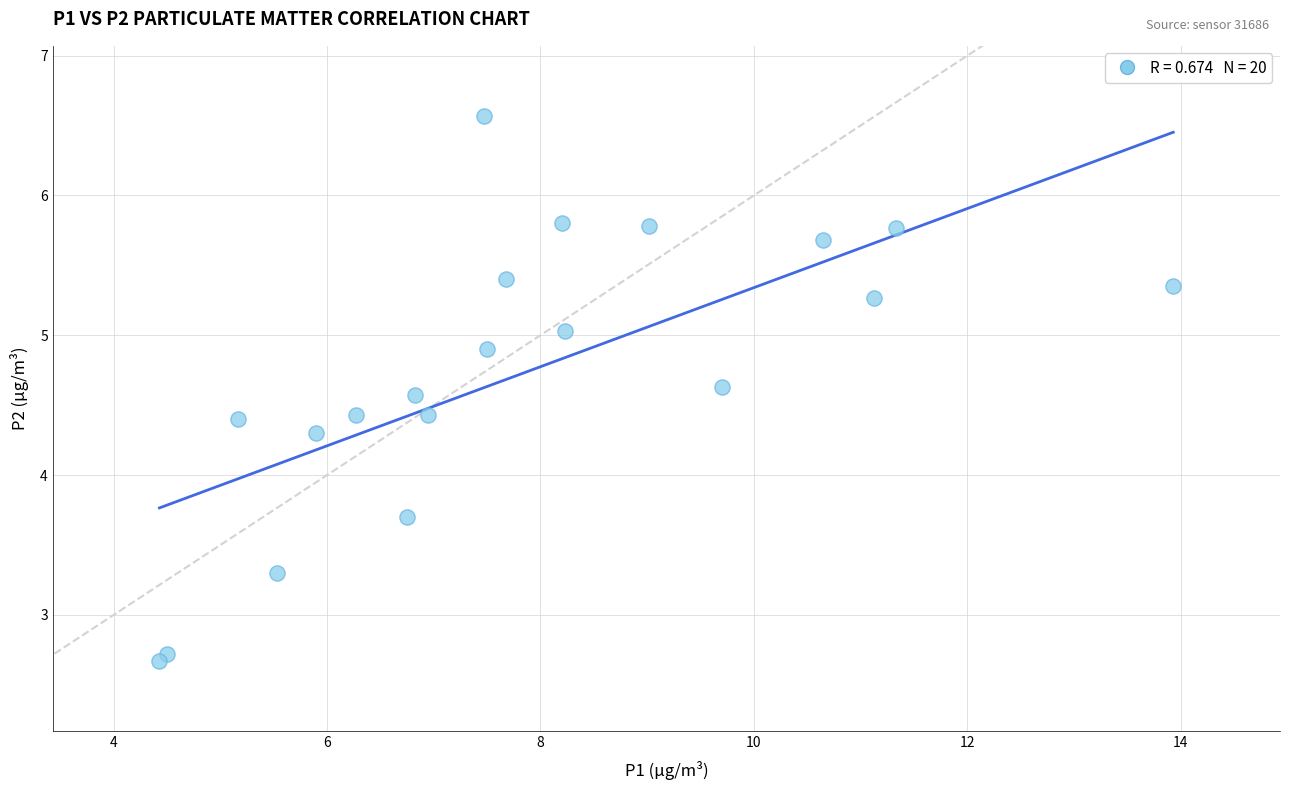

What is the range of X values (max minus min)?

9.5